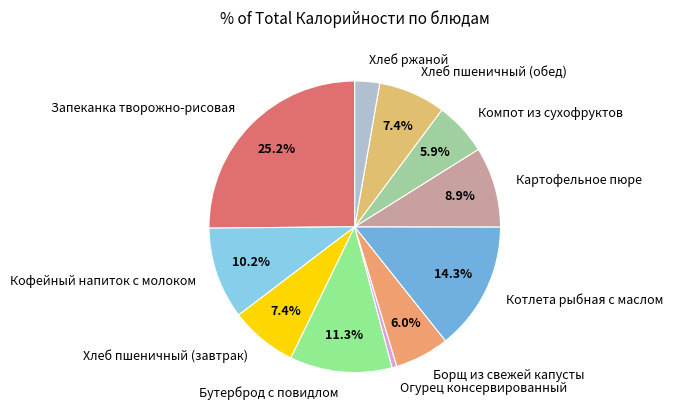

Is it true that Запеканка творожно-рисовая is 25% of the pie?

True